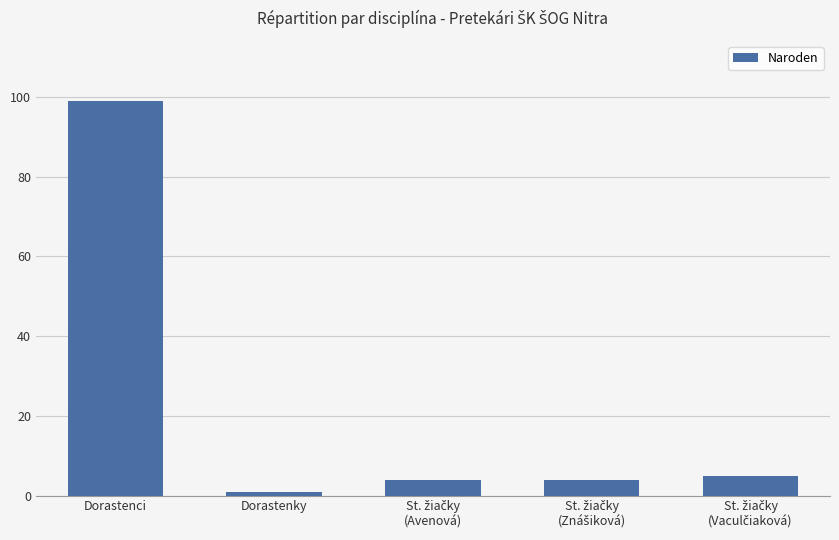

Which has a higher value, Dorastenci or Dorastenky?

Dorastenci